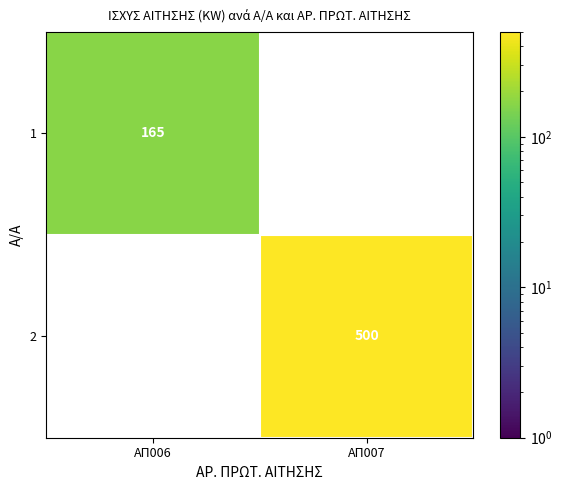

Is it true that 1 equals 50 at ΑΠ006?

False